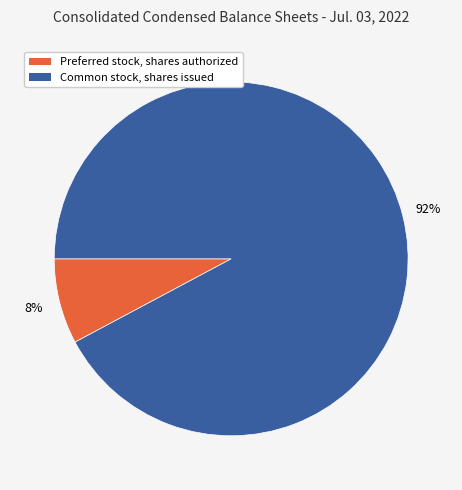

Is it true that Common stock, shares issued is 84% of the pie?

False